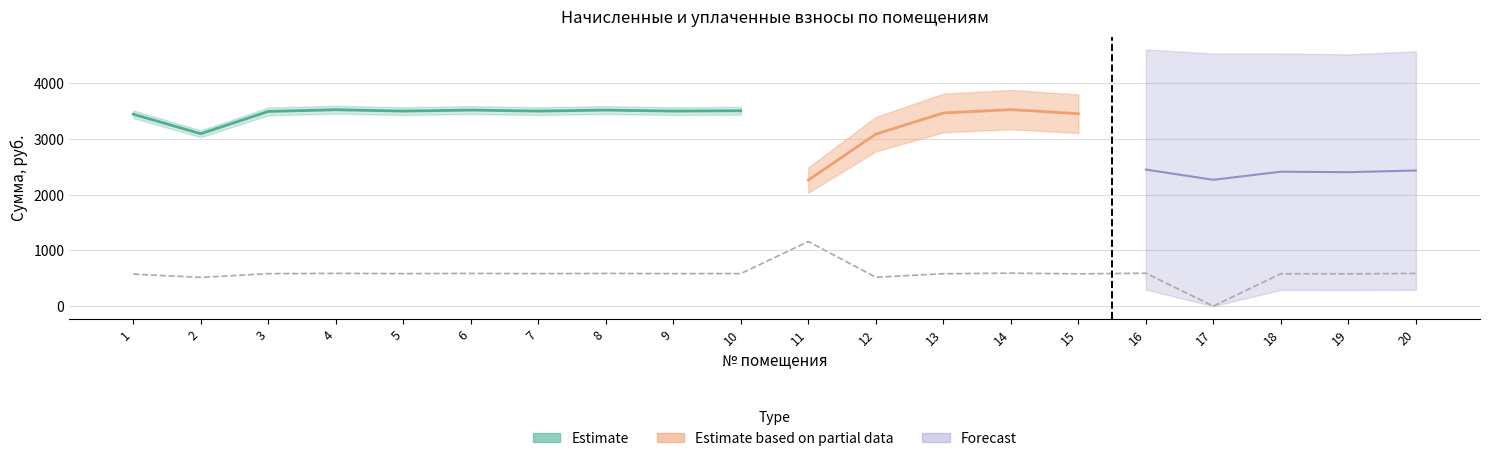

Where is the first local minimum for задолженность?

2